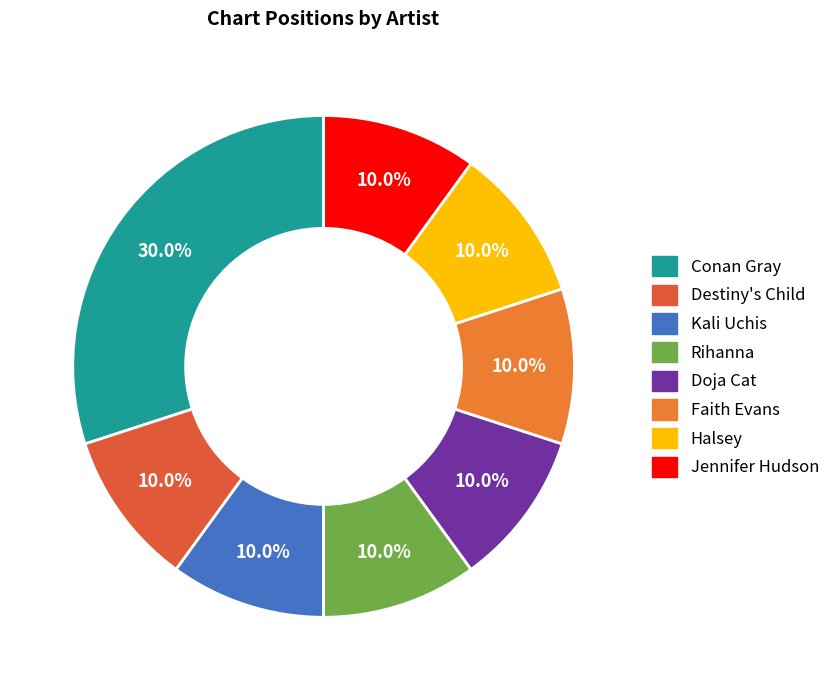

To the nearest percent, what percentage of the pie is Kali Uchis?

10%